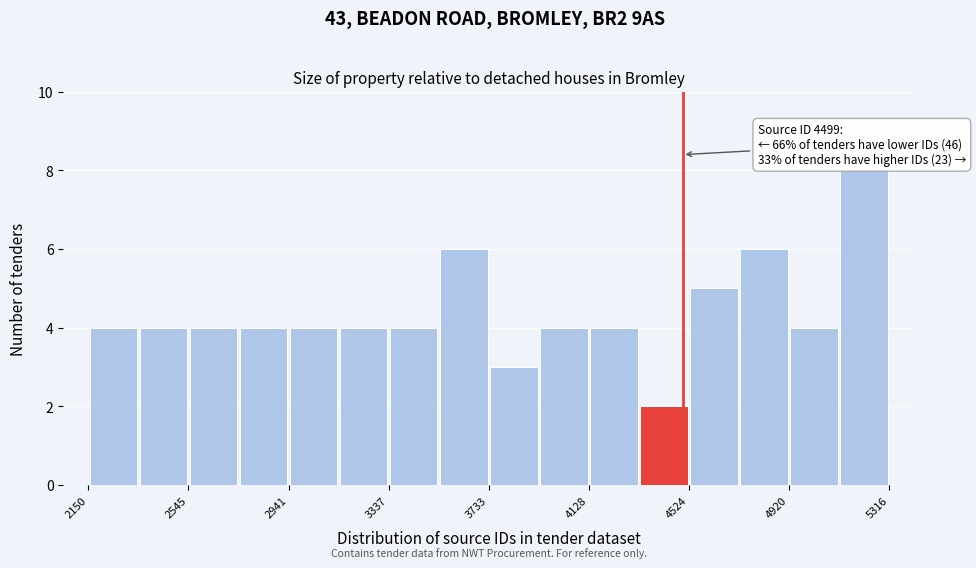

Around what value on the x-axis is the tallest bar? Give the approximate position of its centre, as read against the axis.

5200